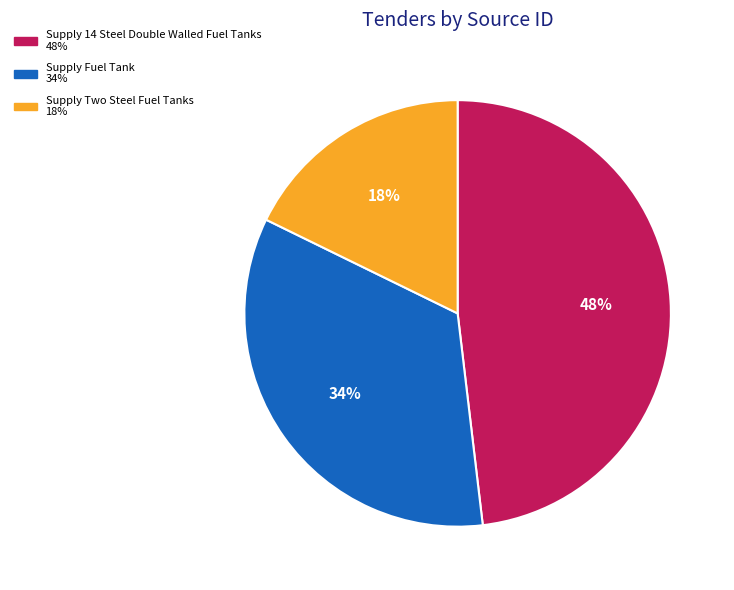

Does any single category account for the majority?

No